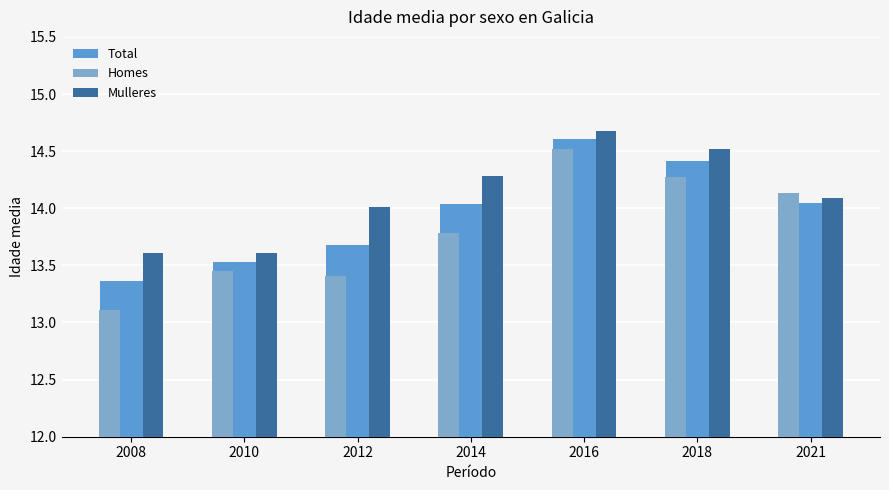

List the series in order of their overall mean, lowest first.

Homes, Total, Mulleres